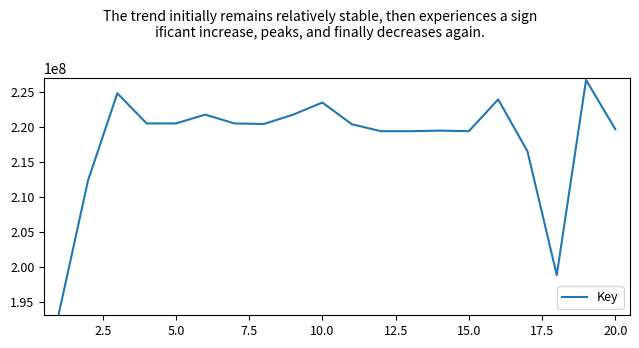

How many lines are shown in the chart?

1